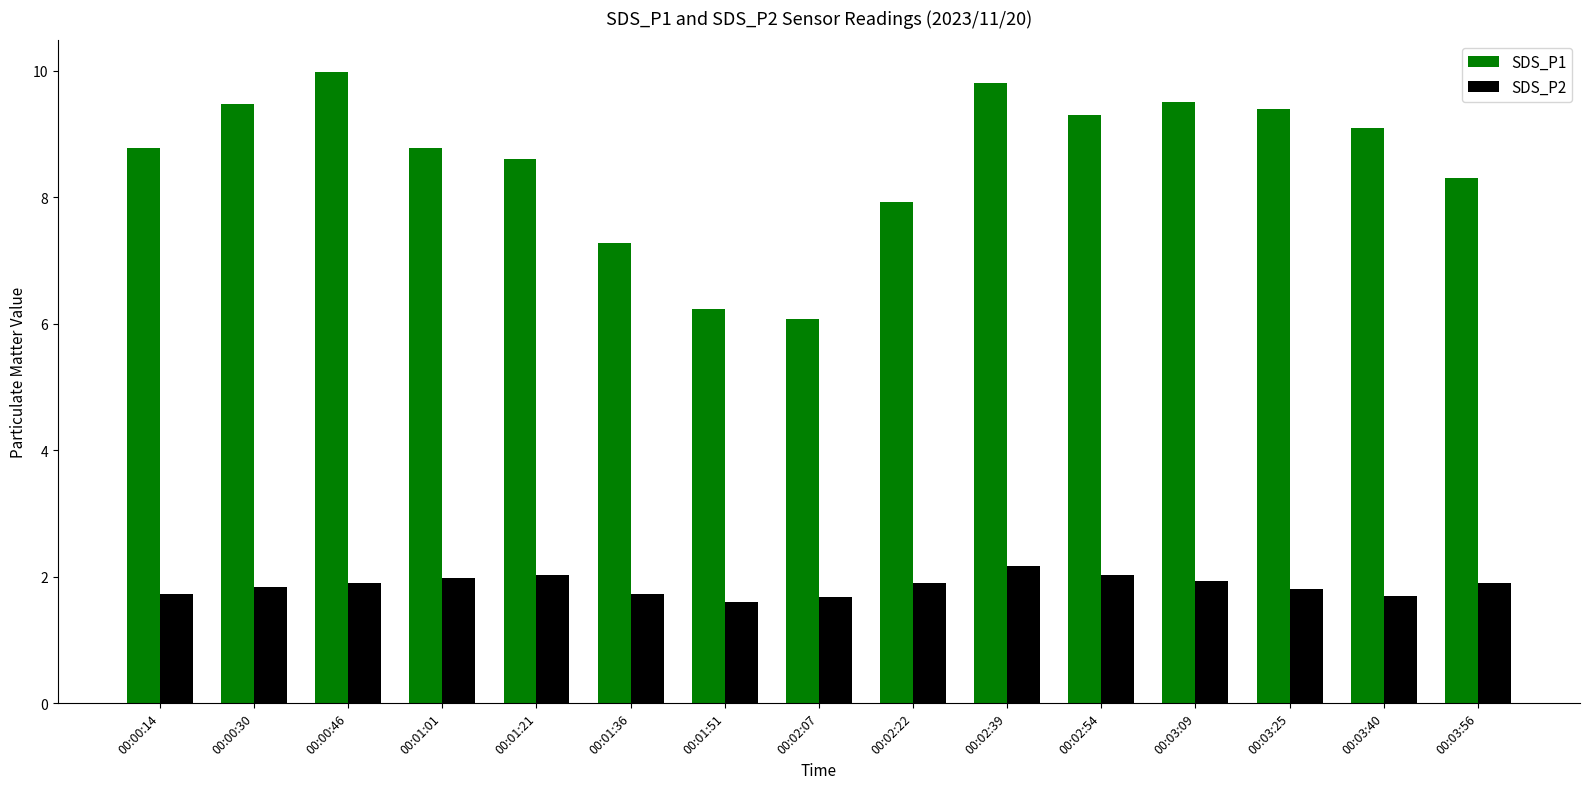

How many data points in SDS_P1 are less than 8?

4